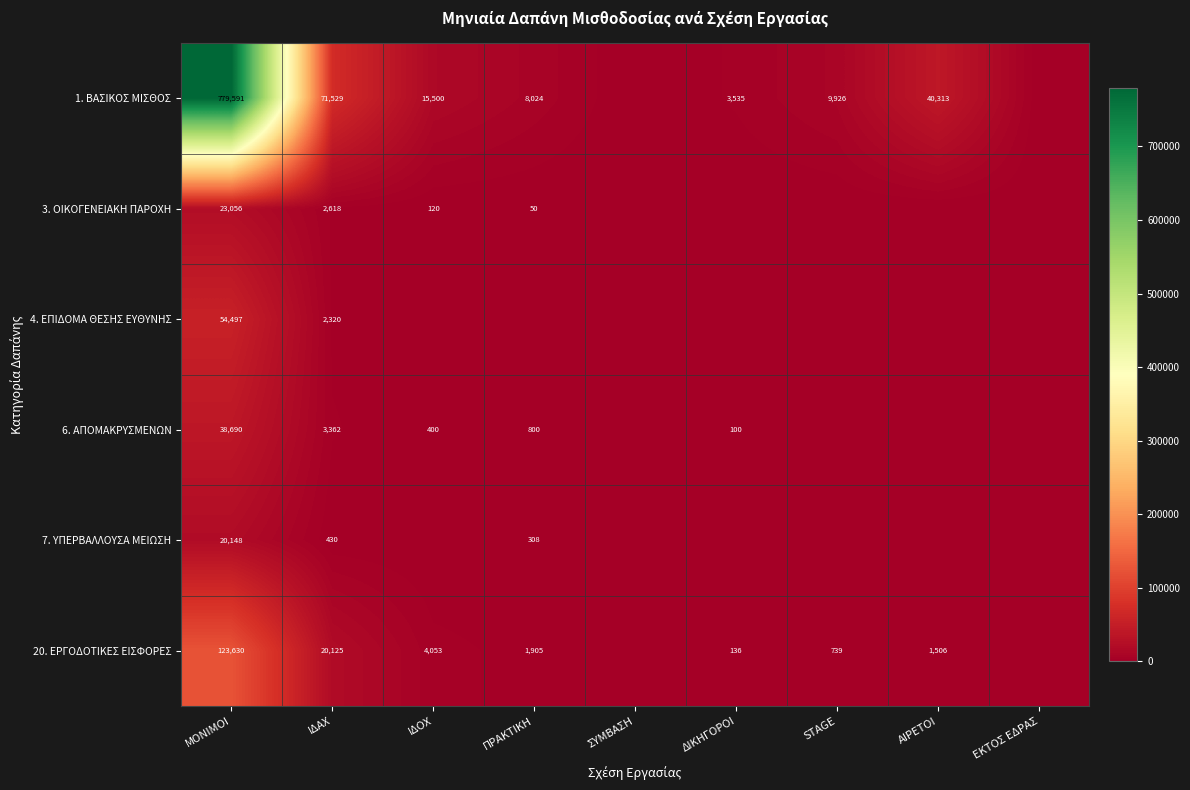

At which category is the sum across all series the highest?

ΜΟΝΙΜΟΙ